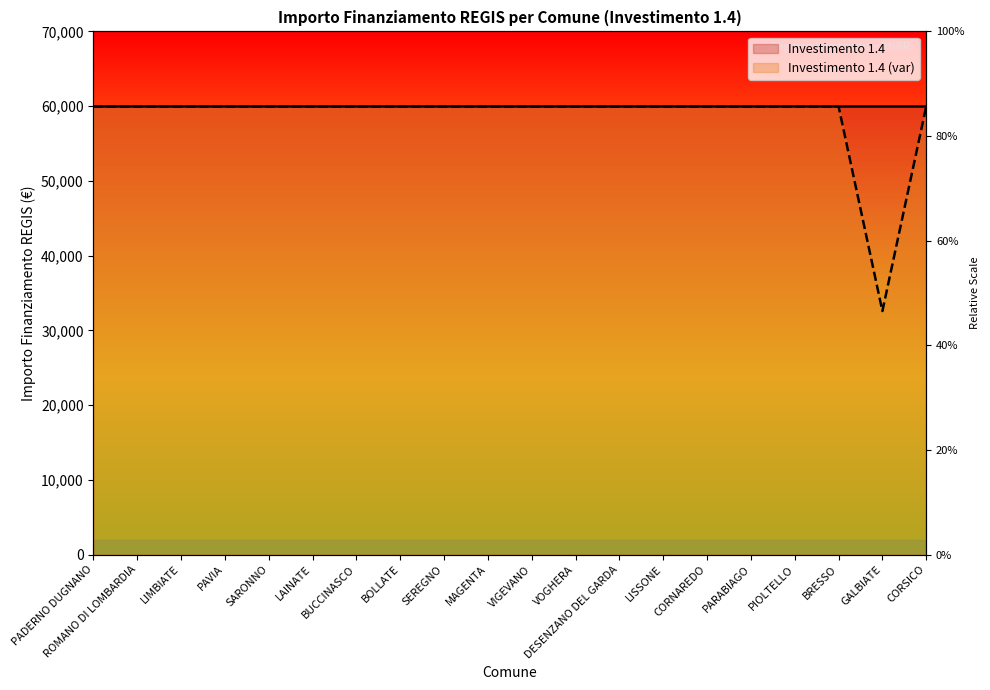

Reading left to right, what are all the values shown in this chart?

59966	59966	59966	59966	59966	59966	59966	59966	59966	59966	59966	59966	59966	59966	59966	59966	59966	59966	32589	59966